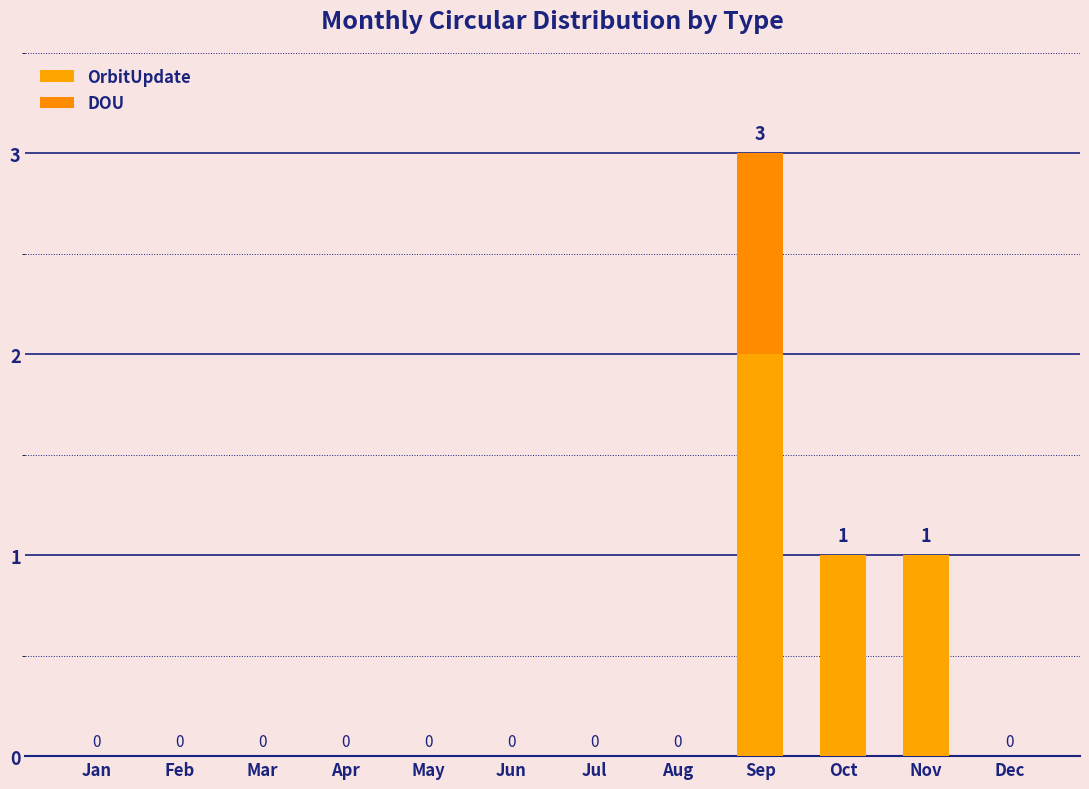

Does the chart contain stacked bars?

Yes